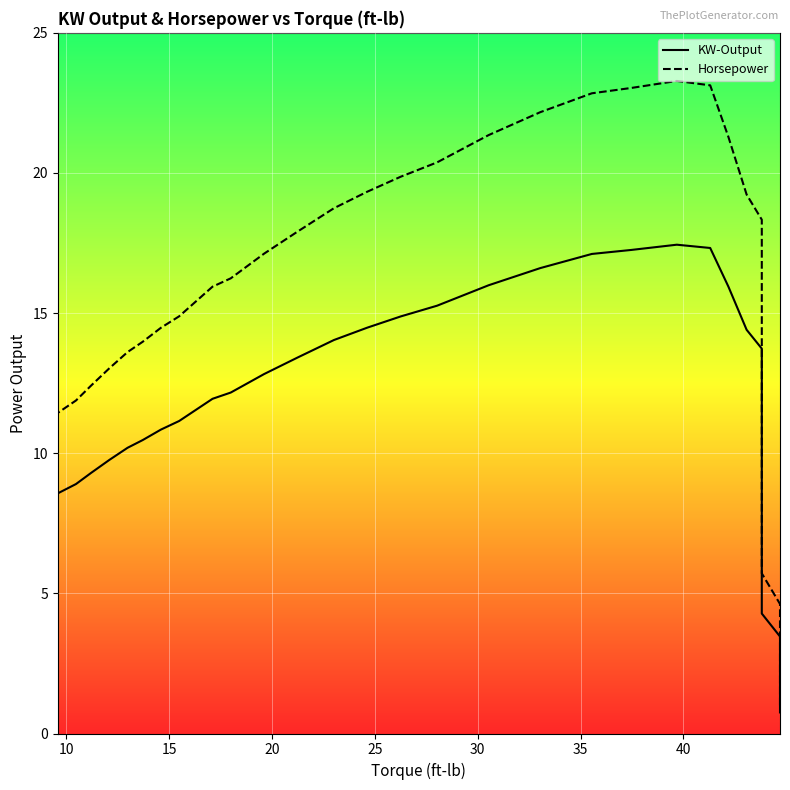

How many lines are shown in the chart?

2